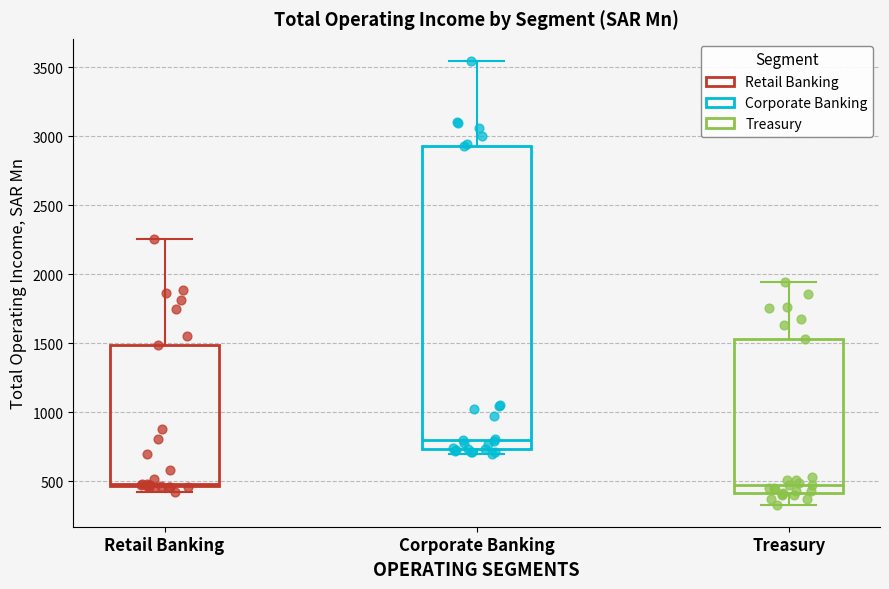

Reading left to right, transcribe this box plot: for each box, give where its median line is, the range the box spans, and where its two whiskers end, as read against the y-axis. The values are not printed on the chart, so give them approximately, as read against the axis.

Retail Banking: median 500, box 450 to 1500, whiskers 400 to 2250
Corporate Banking: median 800, box 750 to 2950, whiskers 700 to 3550
Treasury: median 450, box 400 to 1550, whiskers 350 to 1950